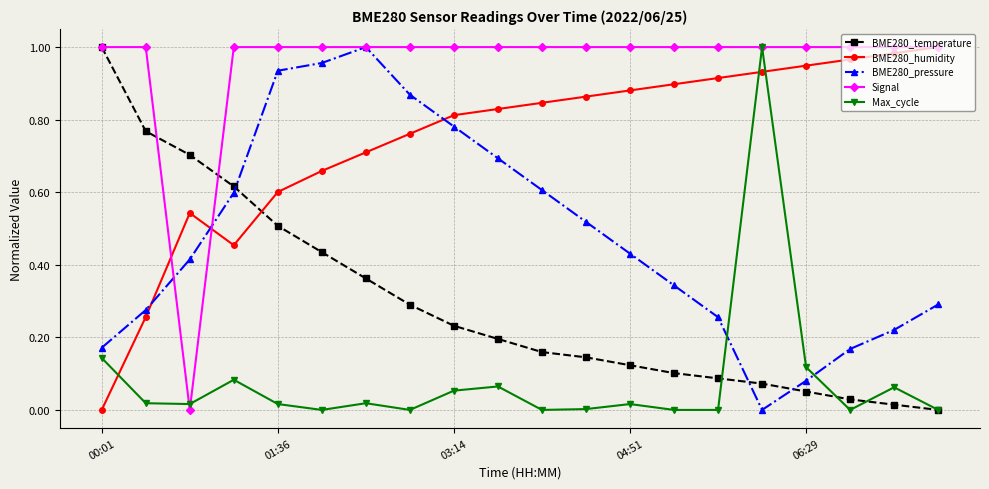

Count the number of categories in the chart.

20